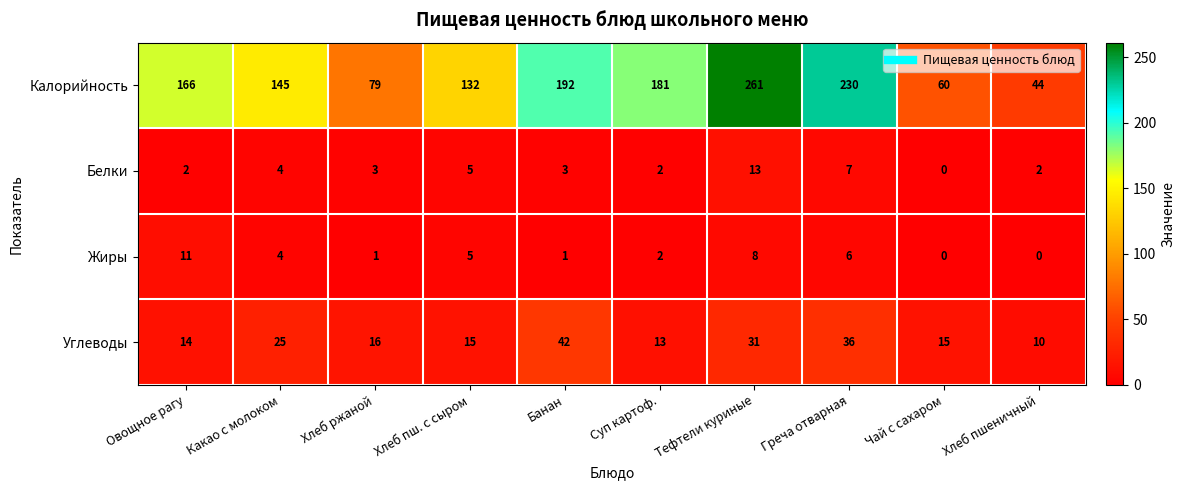

At which category does the chart reach its peak across all series?

Тефтели куриные